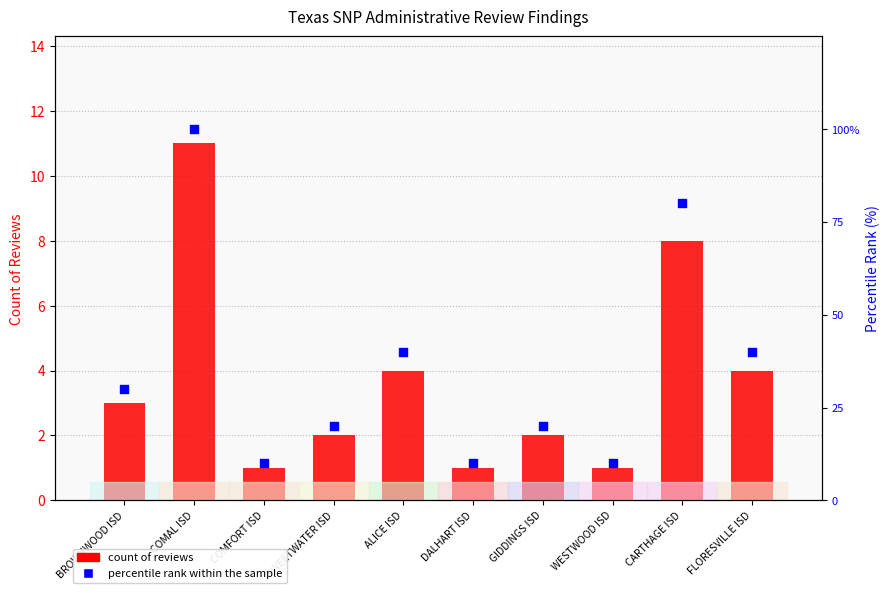

Which series contains the lowest Y value?

count of reviews